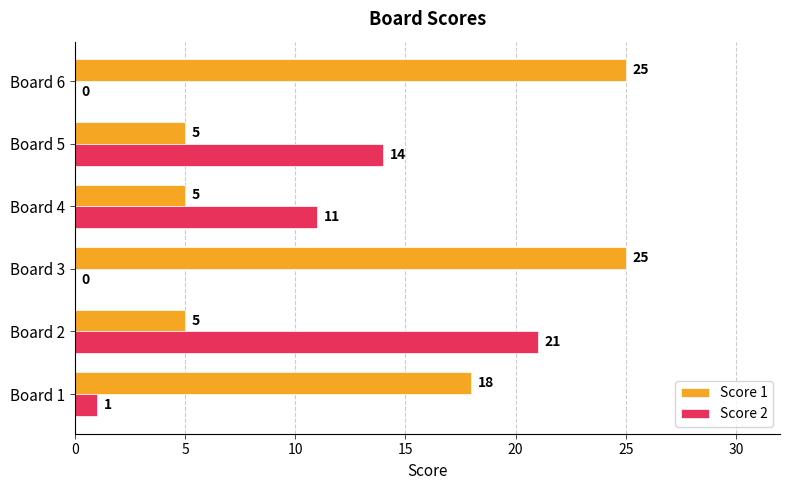

What is the sum of all Score 2 values?

47